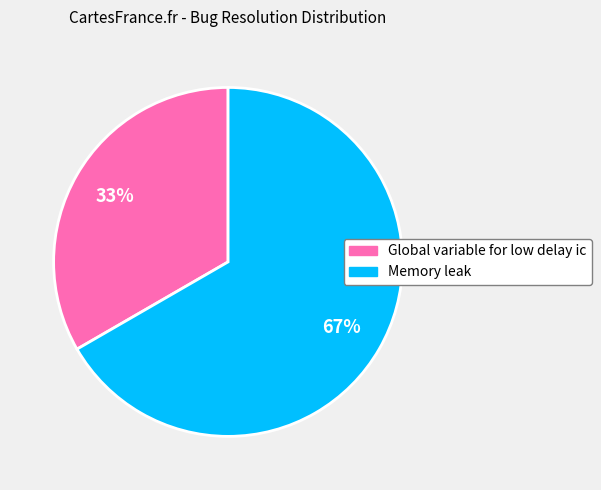

The Global variable for low delay ic slice represents 17% of the pie. True or false?

False